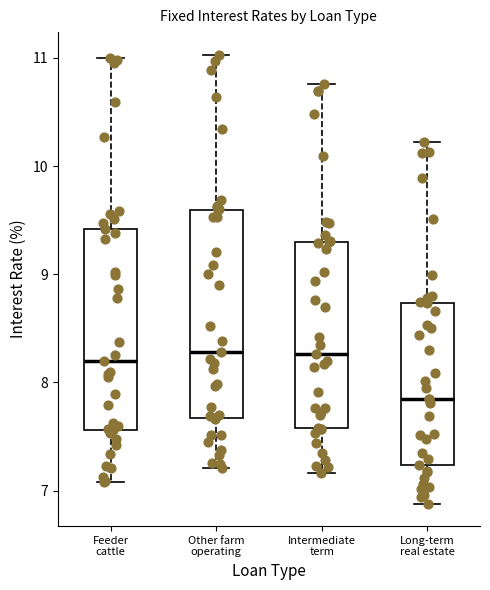

Reading left to right, read every box against the y-axis: the position of its median line, the range the box covers, and the ends of its whiskers. The values are not printed on the chart, so give them approximately, as read against the axis.

Feeder cattle: median 8.2, box 7.6 to 9.4, whiskers 7.1 to 11.0
Other farm operating: median 8.3, box 7.7 to 9.6, whiskers 7.2 to 11.0
Intermediate term: median 8.3, box 7.6 to 9.3, whiskers 7.2 to 10.8
Long-term real estate: median 7.9, box 7.2 to 8.7, whiskers 6.9 to 10.2